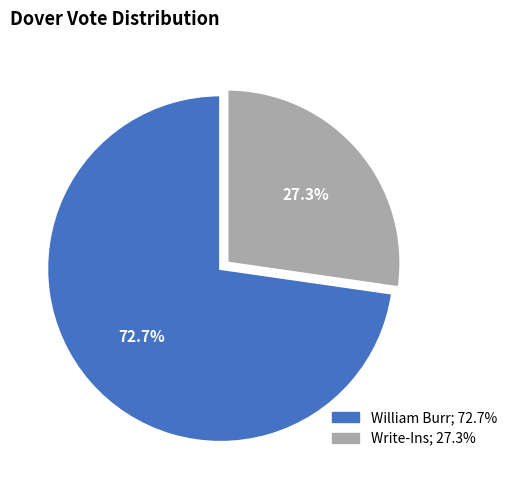

What percentage do Write-Ins and William Burr together represent?

100.0%